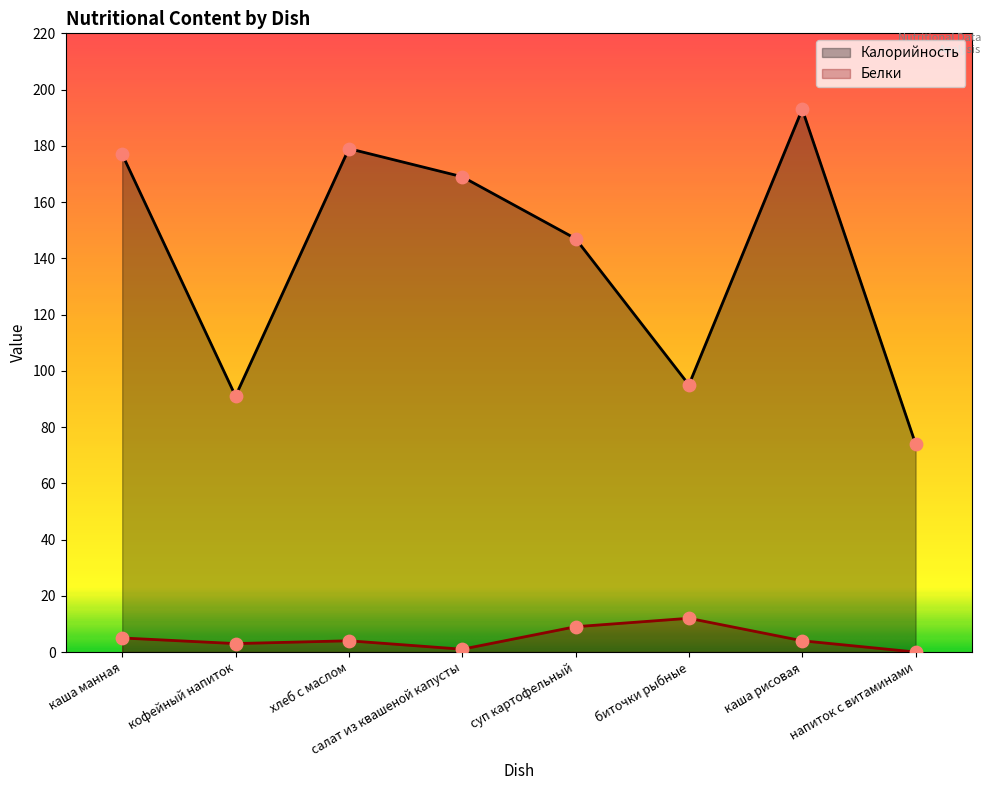

Which series has the widest spread of Y values?

Калорийность